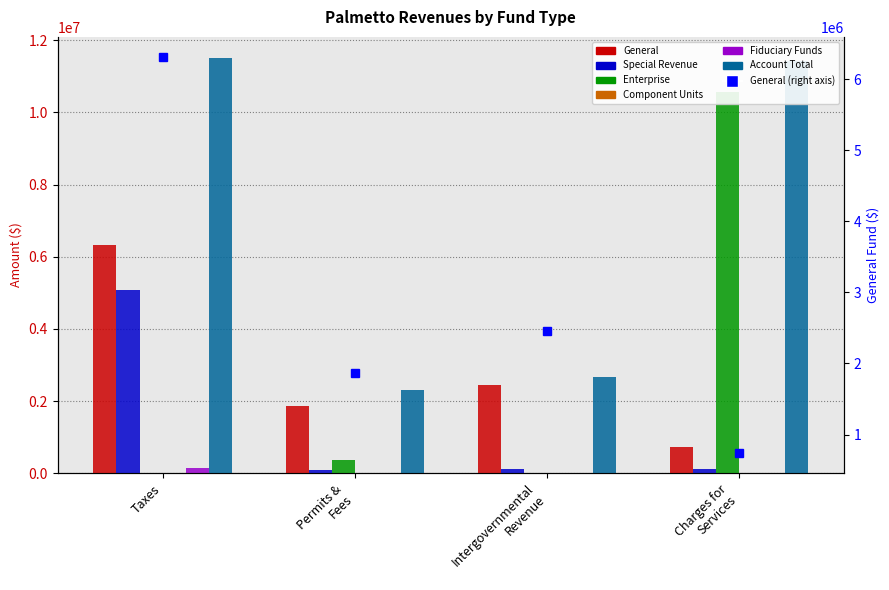

What is the total value across all series at Charges for Services?

22841842